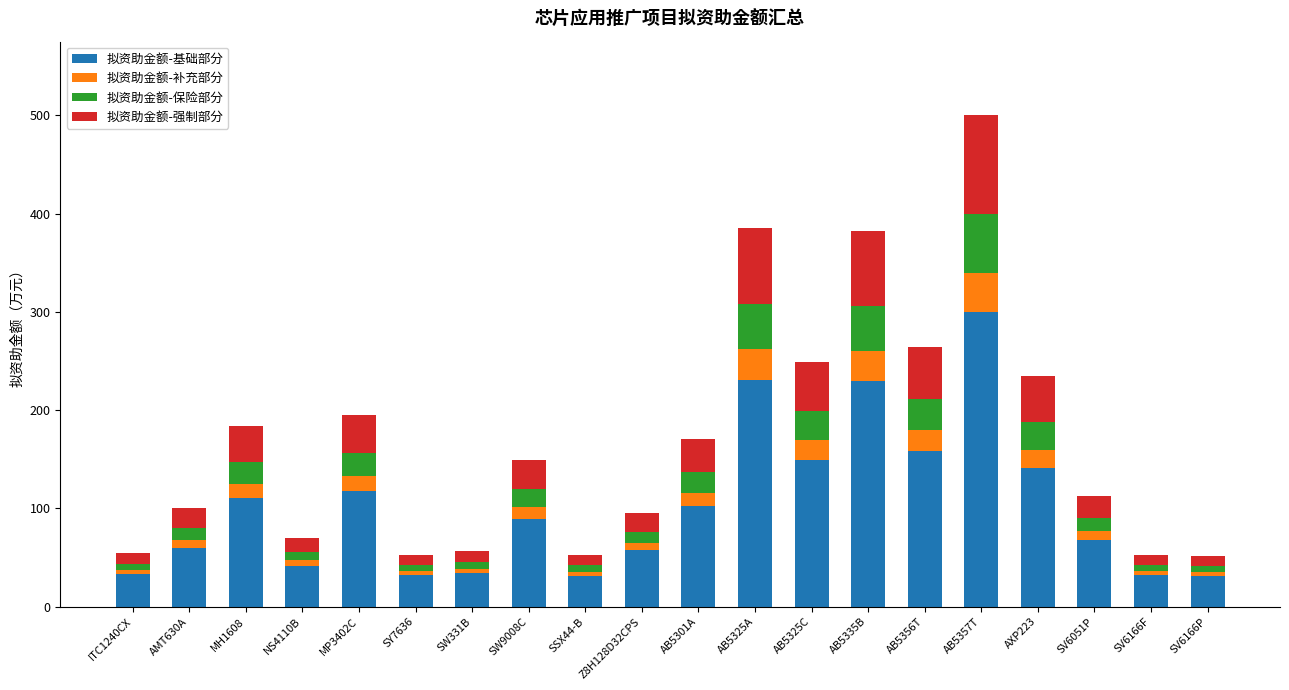

At which category is the sum across all series the highest?

AB5357T